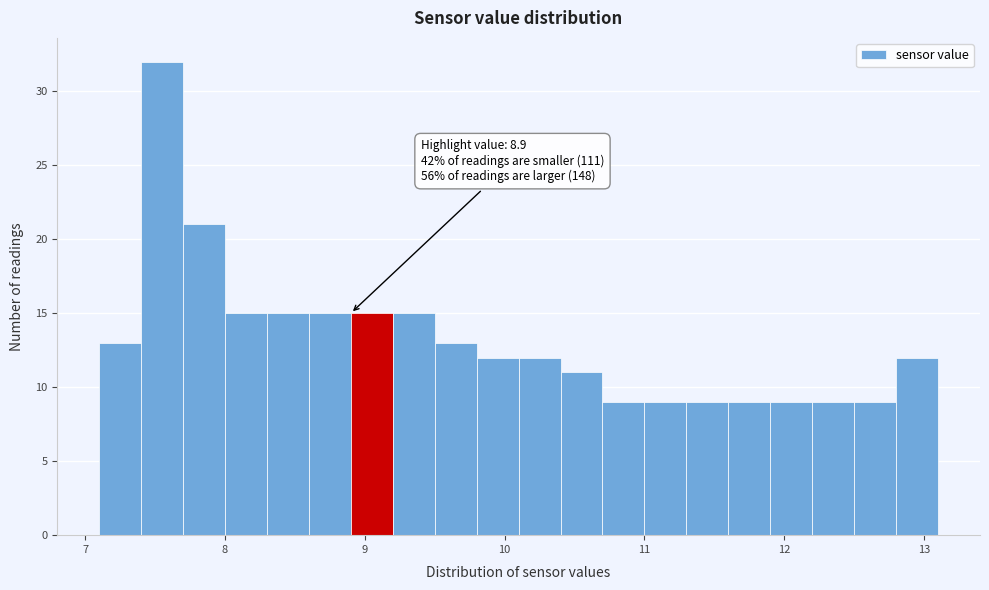

Around what value on the x-axis is the tallest bar? Give the approximate position of its centre, as read against the axis.

7.6